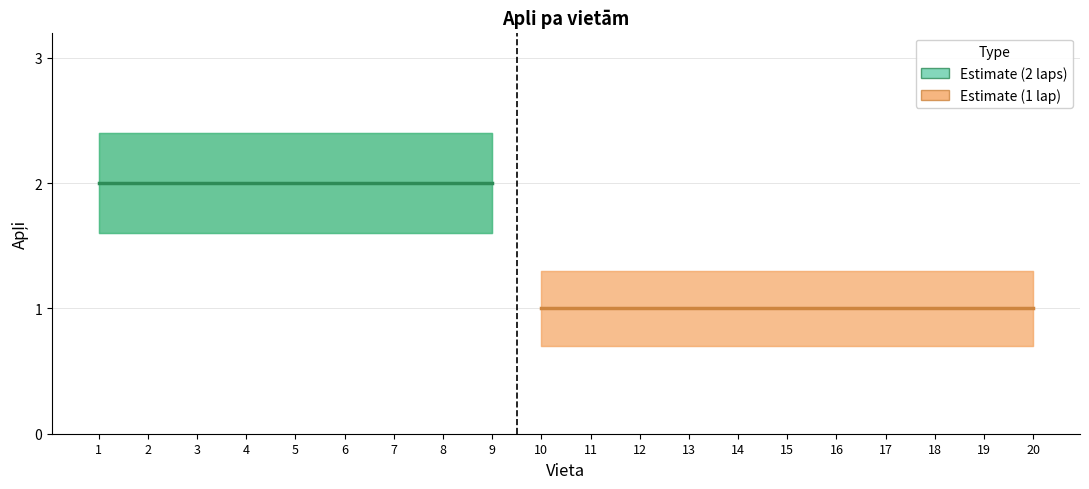

True or false: Apli_2 and Apli_upper intersect in this chart.

False